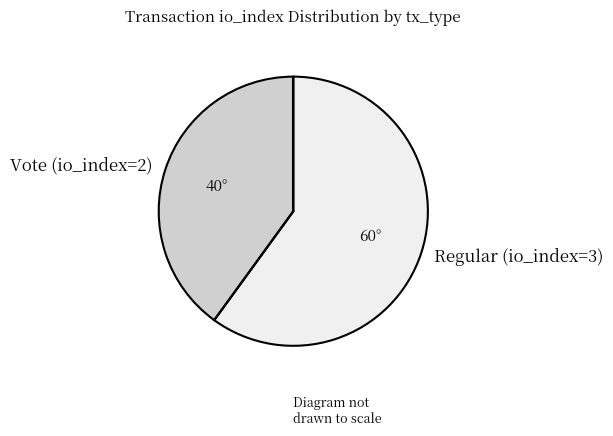

Is the sum of Regular (io_index=3) and Vote (io_index=2) greater than half?

Yes